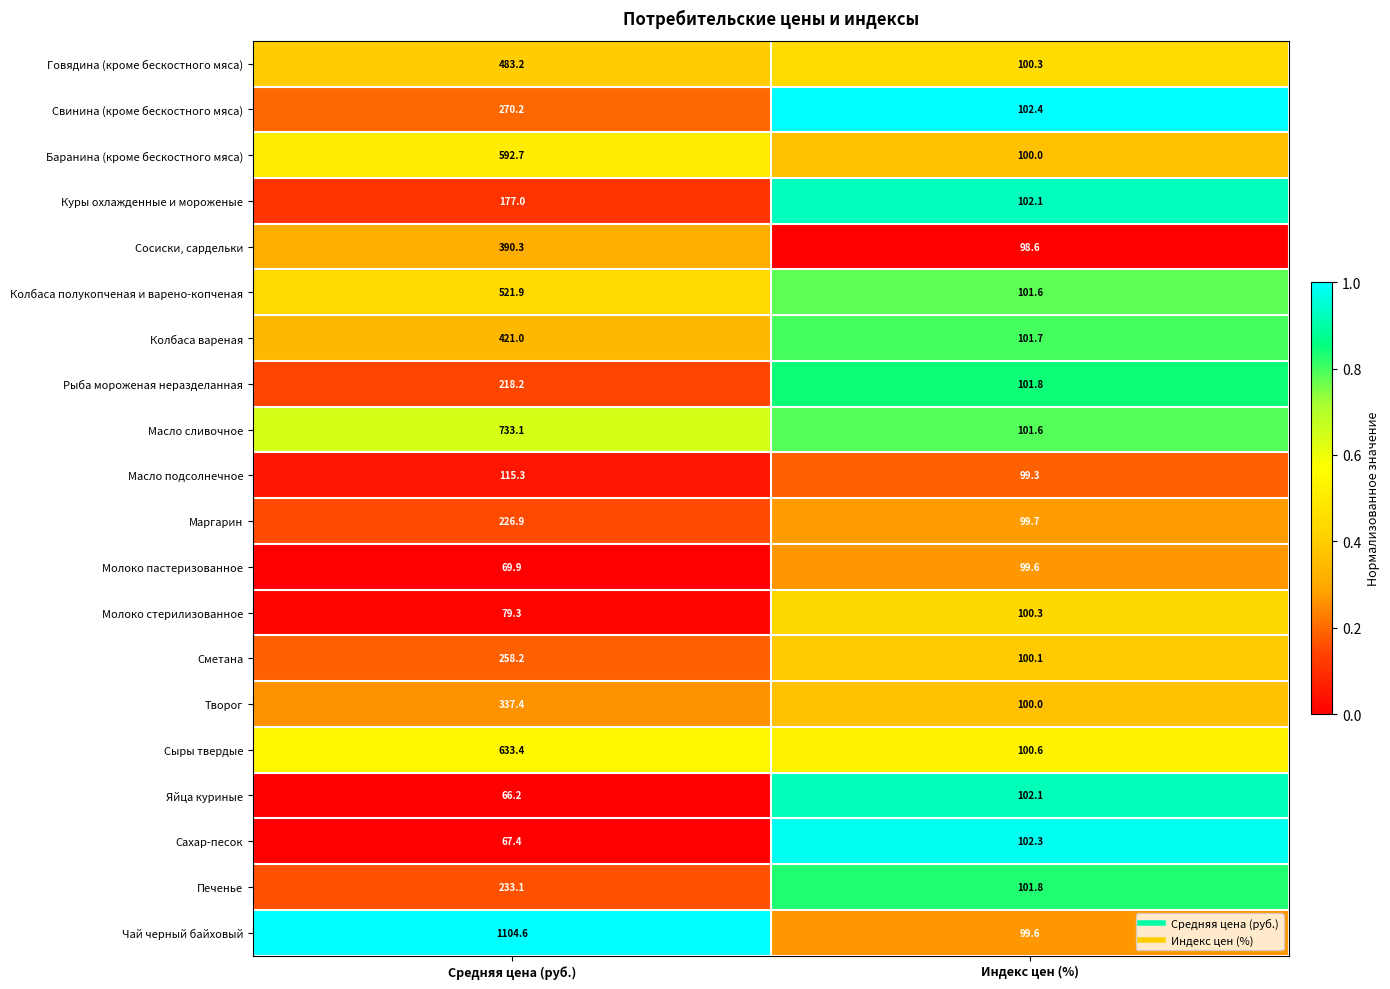

Is it true that Сметана equals 30.7 at Индекс цен (%)?

False